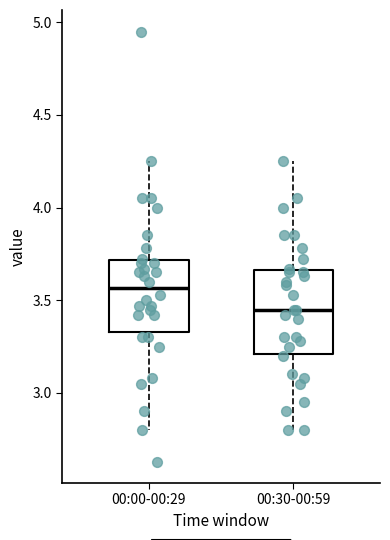

Reading left to right, transcribe this box plot: for each box, give where its median line is, the range the box spans, and where its two whiskers end, as read against the y-axis. The values are not printed on the chart, so give them approximately, as read against the axis.

00:00-00:29: median 3.55, box 3.35 to 3.70, whiskers 2.80 to 4.25
00:30-00:59: median 3.45, box 3.20 to 3.65, whiskers 2.80 to 4.25